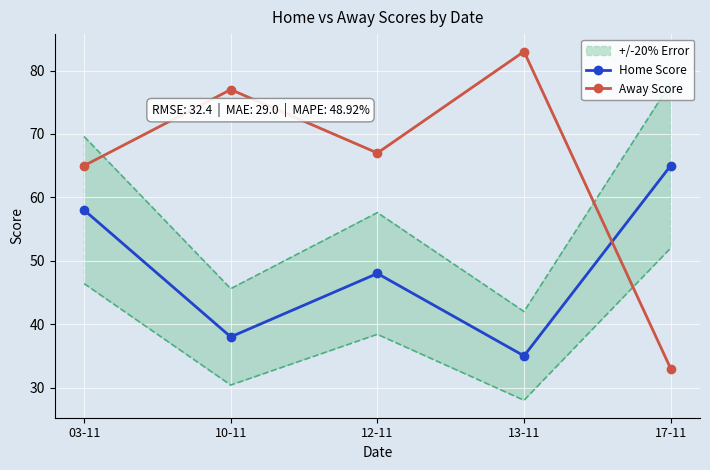

Is the value of Home Score at 10-11 greater than the value of Away Score at 13-11?

No